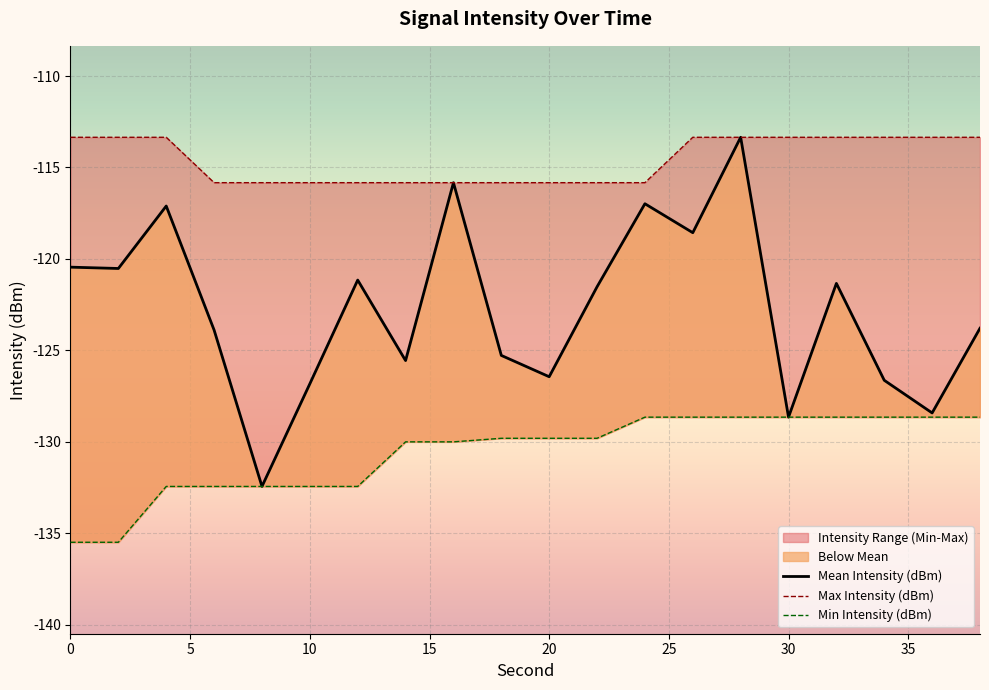

At which category is the sum across all series the highest?

14